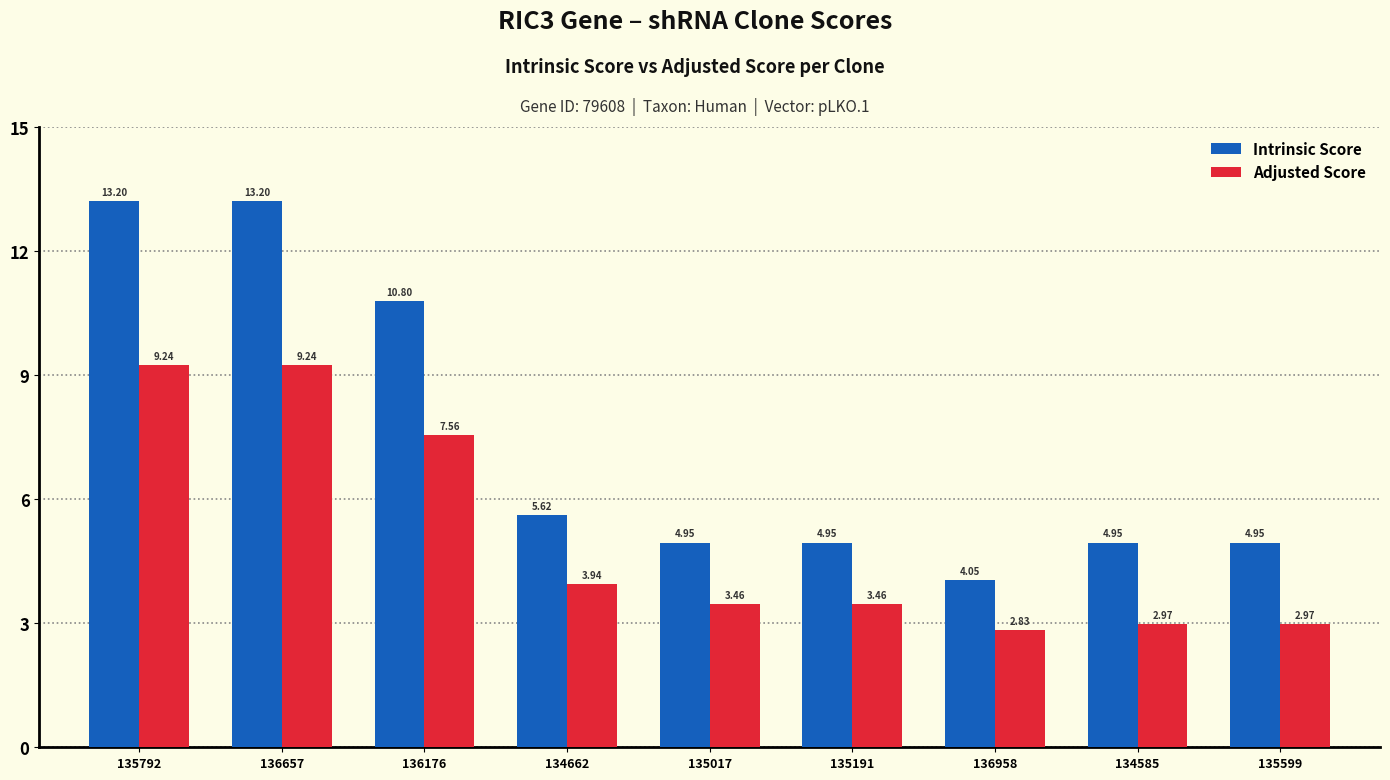

At 136657, list the series in order from smallest to largest.

Adjusted Score, Intrinsic Score